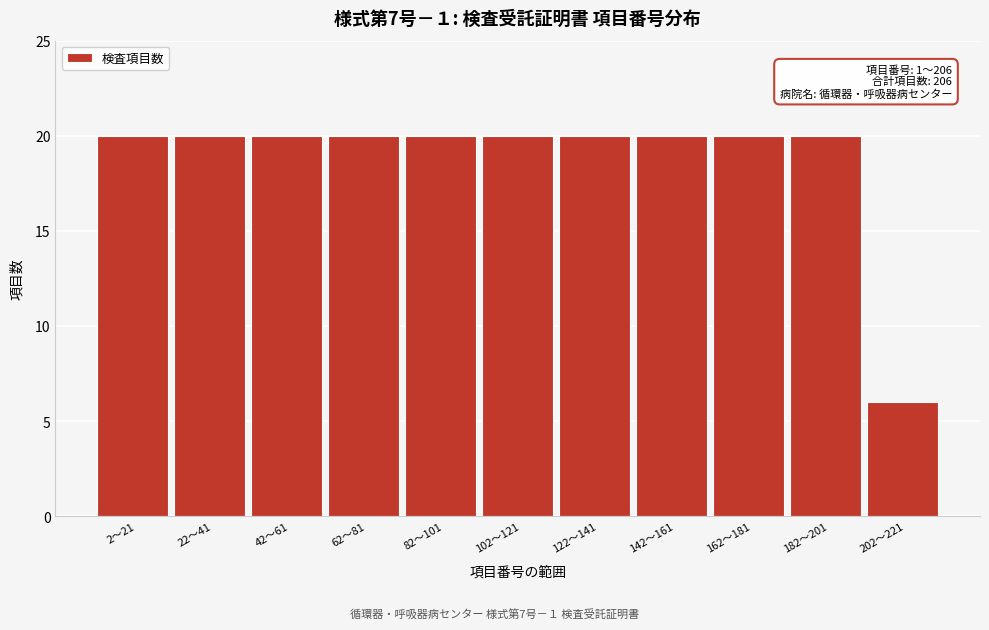

Reading left to right, extract all data points from this chart.

2〜21=20	22〜41=20	42〜61=20	62〜81=20	82〜101=20	102〜121=20	122〜141=20	142〜161=20	162〜181=20	182〜201=20	202〜221=6